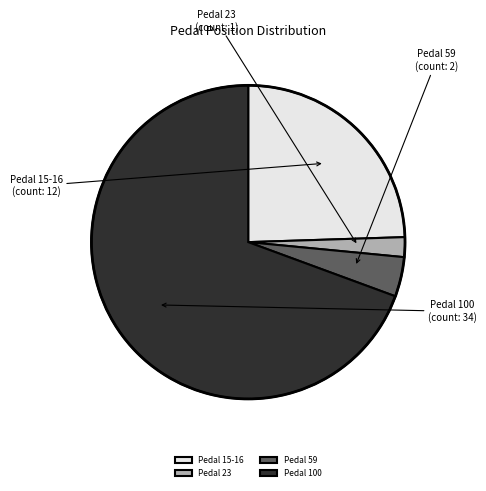

Is it true that Pedal 23 is 8% of the pie?

False